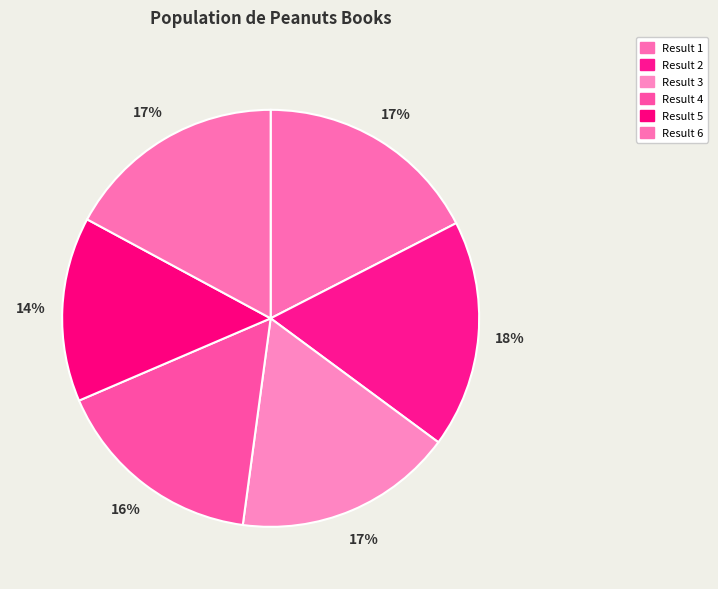

How many segments does this pie chart have?

6